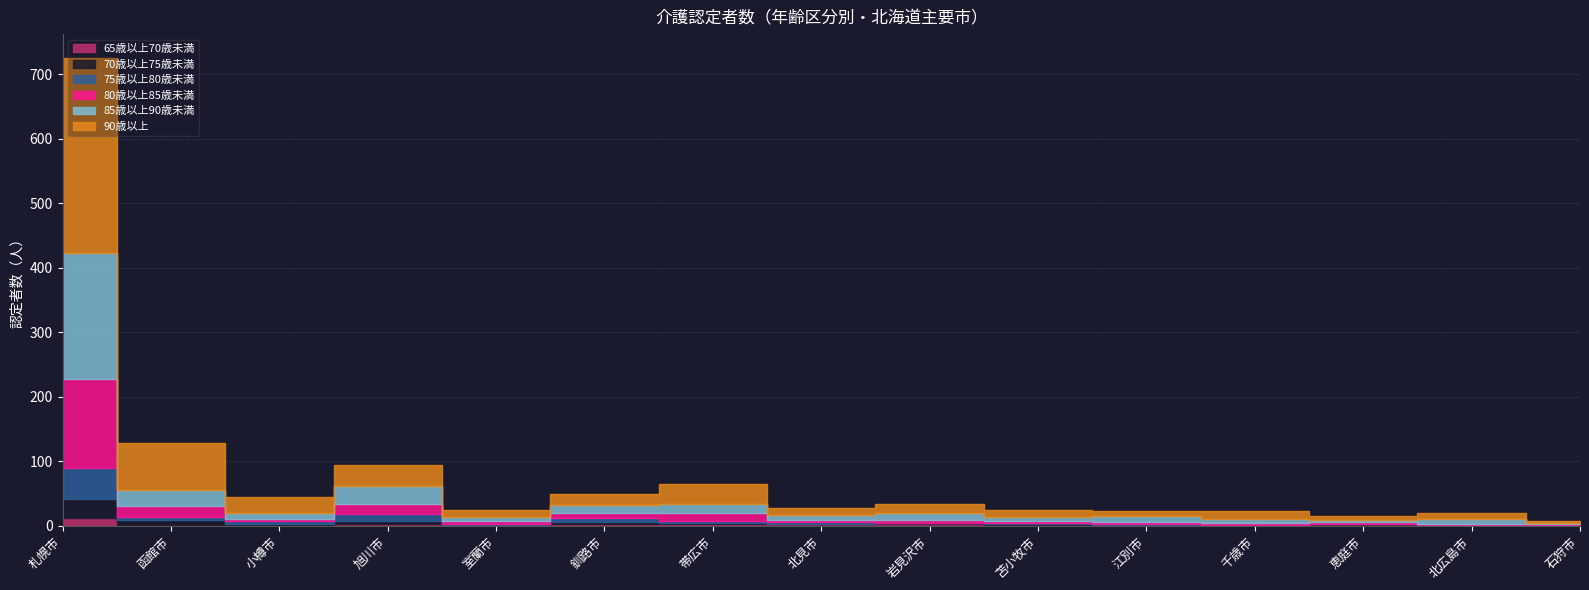

Which series has the largest range (max minus min)?

90歳以上